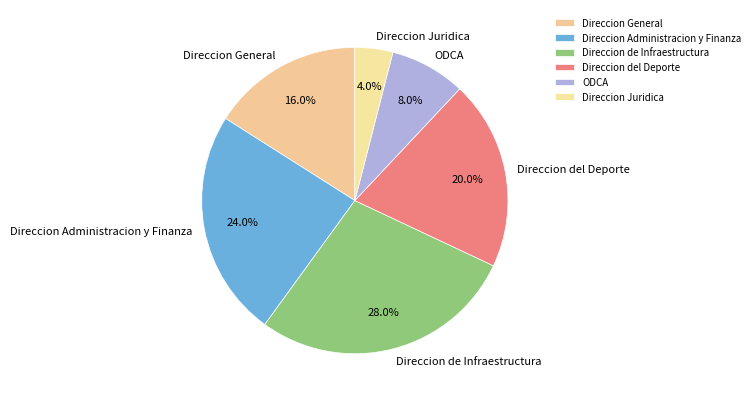

What is the ratio of the value at Direccion Administracion y Finanza to the value at ODCA?

3.0